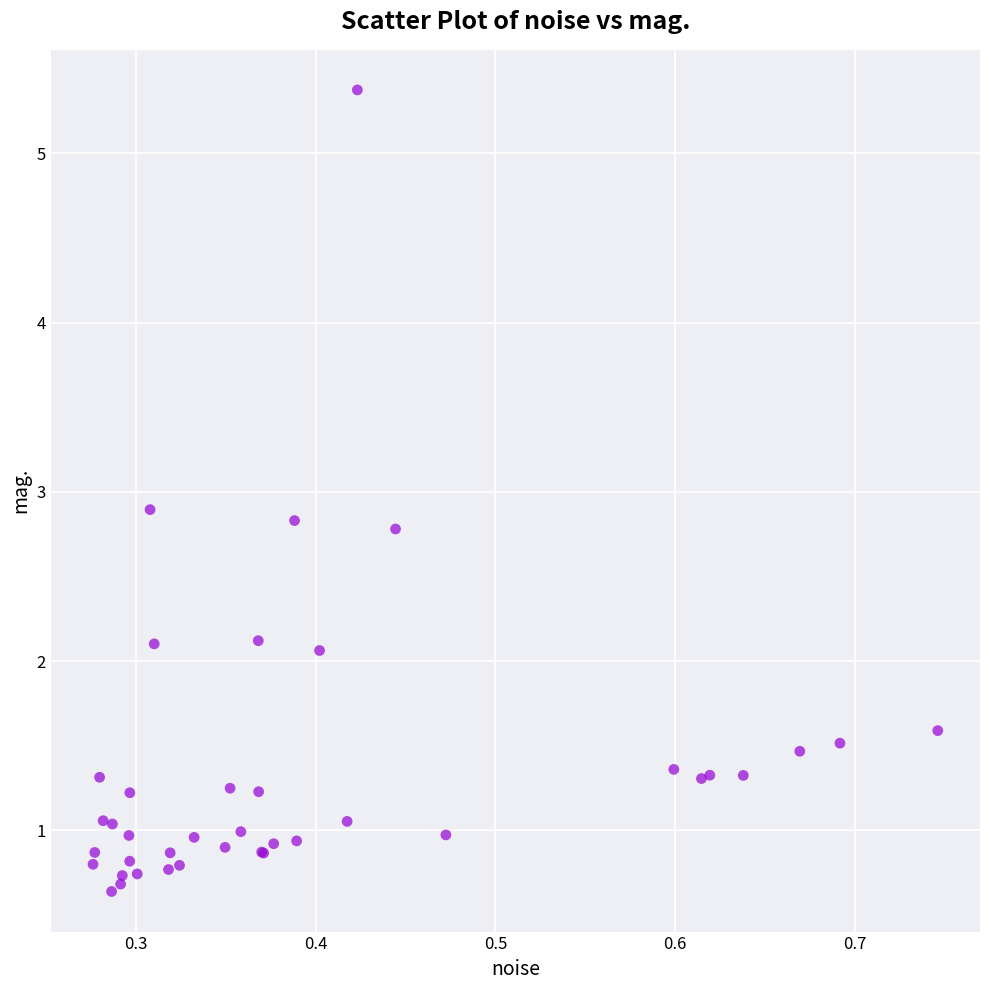

What Y value in the scatter plot is closest to 3?

2.9